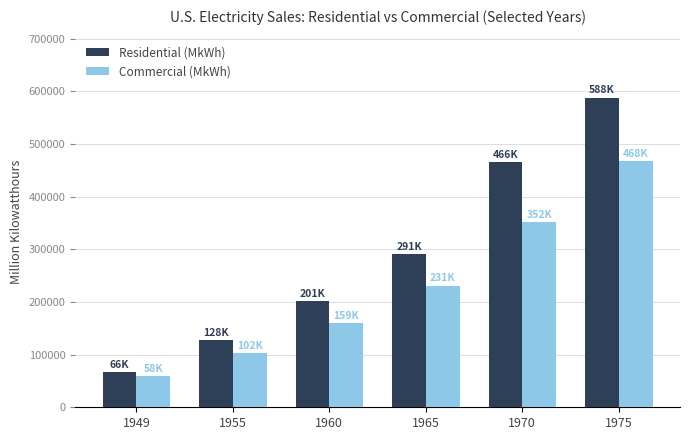

What is the total value across all series at 1975?

1056436.5